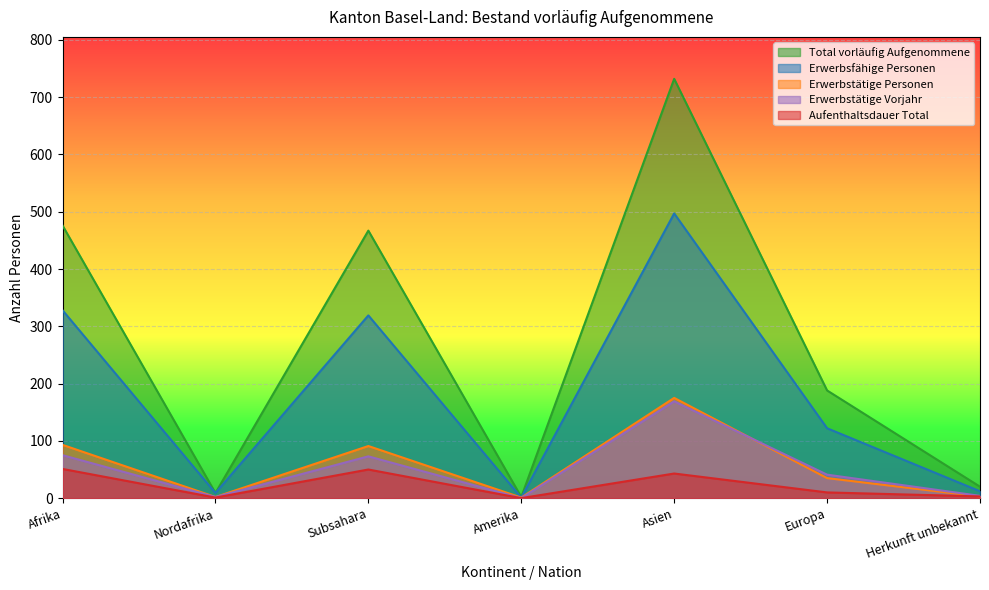

What is the total value across all series at Nordafrika?

23